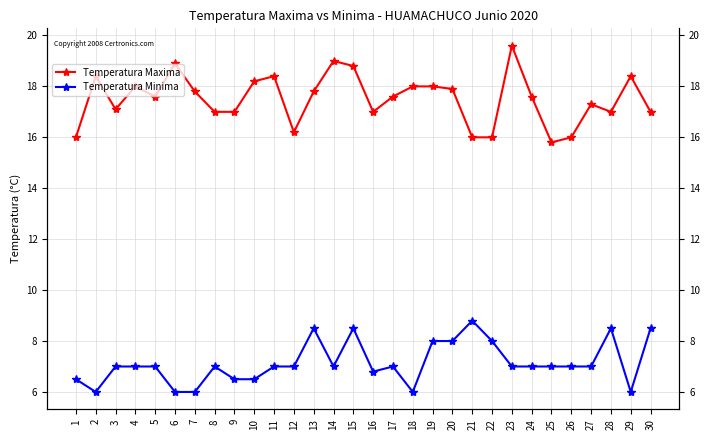

Is the value of Temperatura Minima at 8 greater than the value of Temperatura Maxima at 10?

No